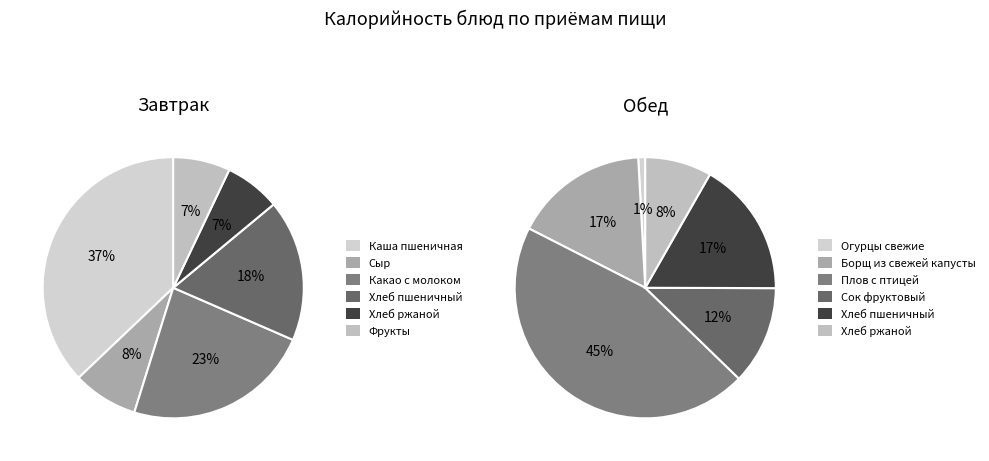

Is there any slice that represents more than half of the pie?

No